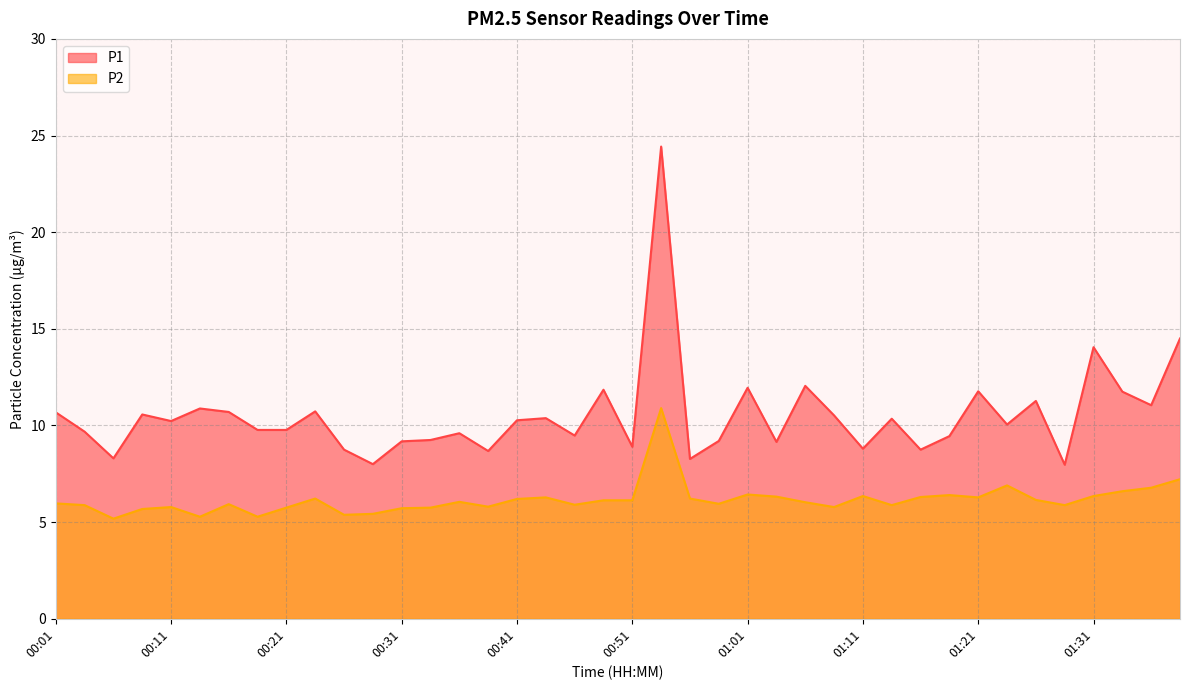

How many series are shown in this chart?

2